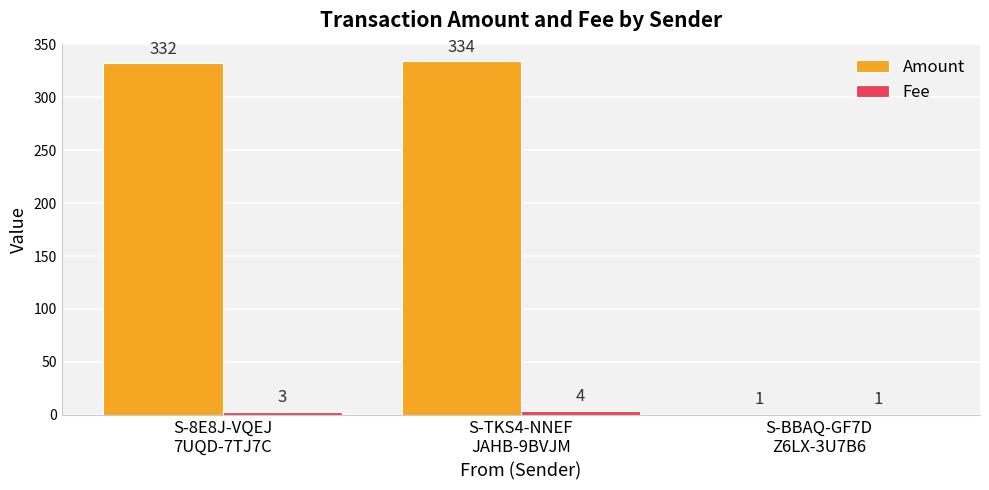

Are the bars horizontal?

No